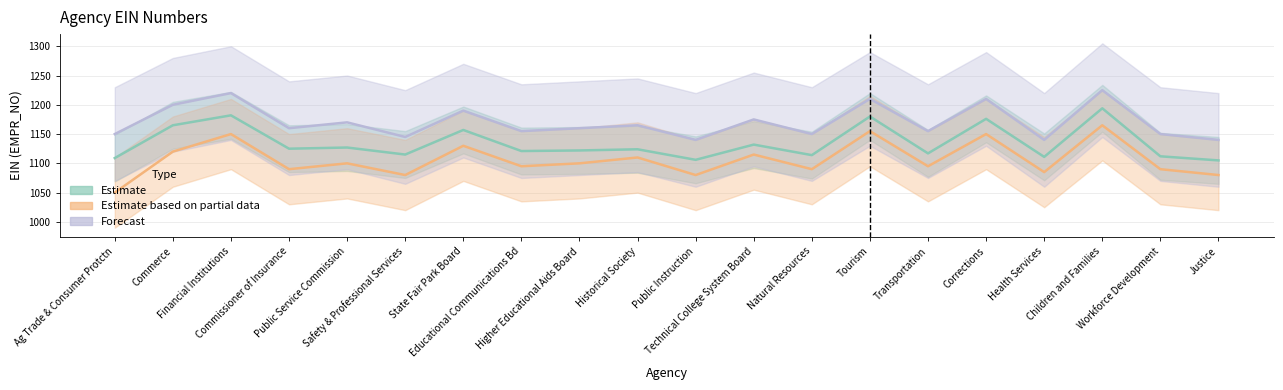

At Technical College System Board, list the series in order from largest to smallest.

Forecast, Estimate, Estimate based on partial data